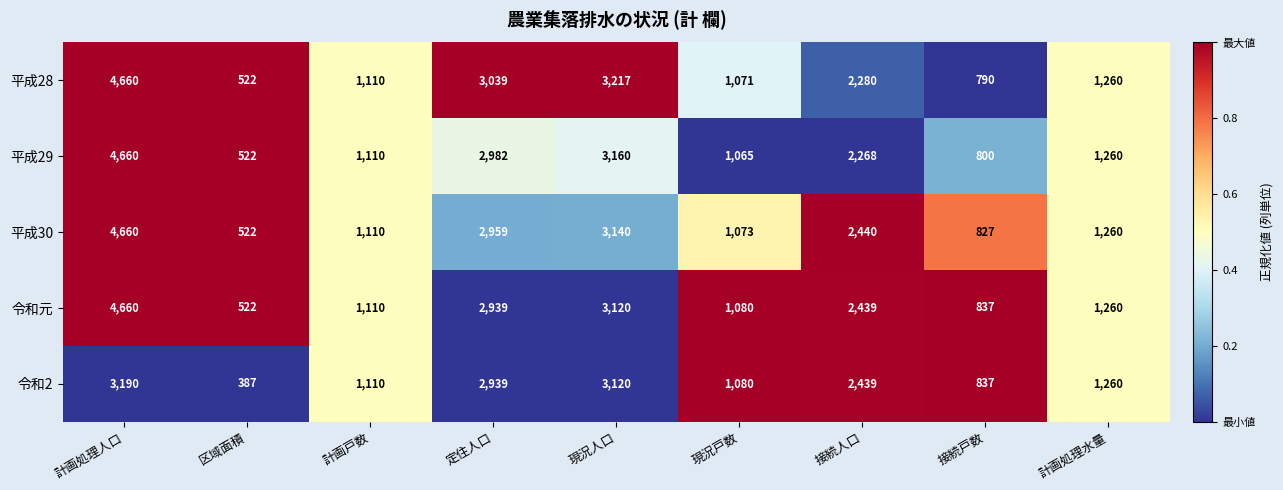

List the labels in order of 平成30 value, largest first.

計画処理人口, 現況人口, 定住人口, 接続人口, 計画処理水量, 計画戸数, 現況戸数, 接続戸数, 区域面積